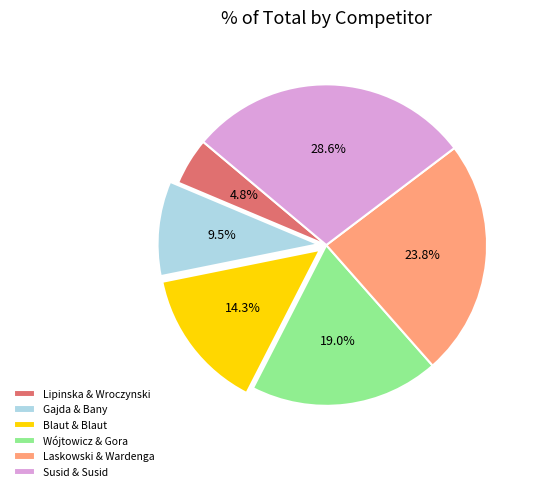

Does any single category account for the majority?

No